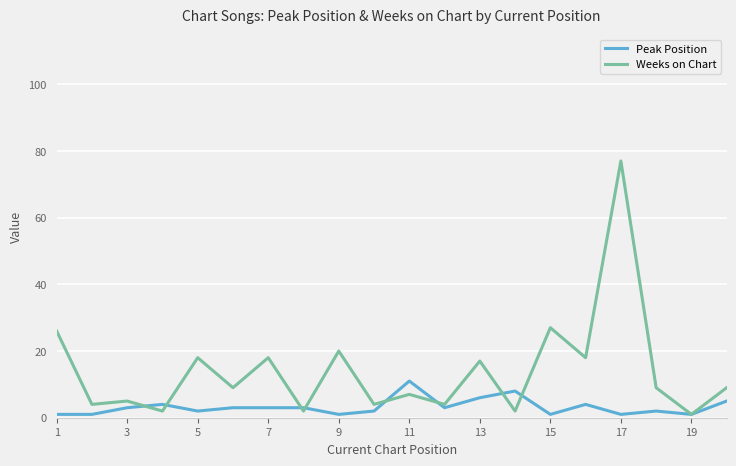

What is the maximum value for Peak Position?

11